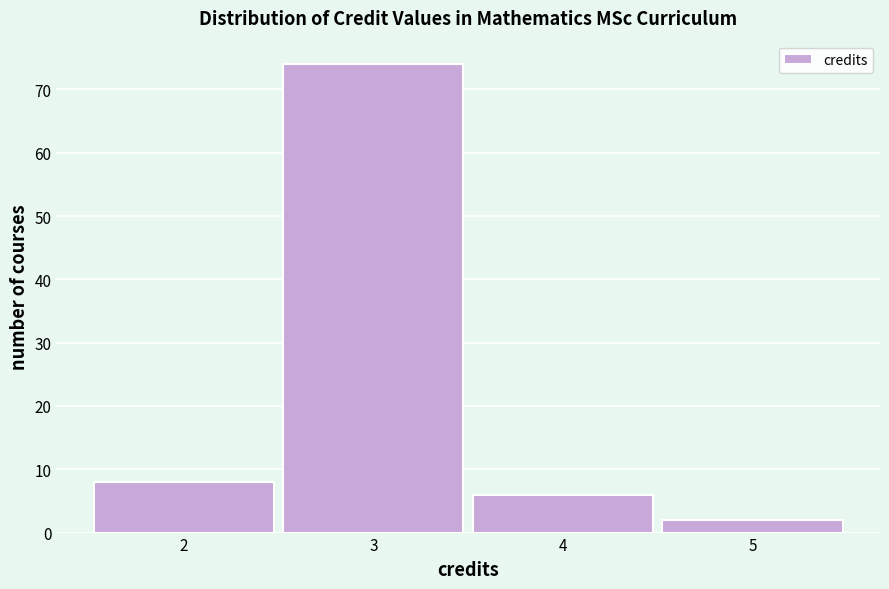

Reading left to right, transcribe this chart: for each bar, give the range it covers on the x-axis and its height. The values are not printed on the chart, so give them approximately, as read against the axis.

1.5 to 2.5: 8
2.5 to 3.5: 74
3.5 to 4.5: 6
4.5 to 5.5: 2